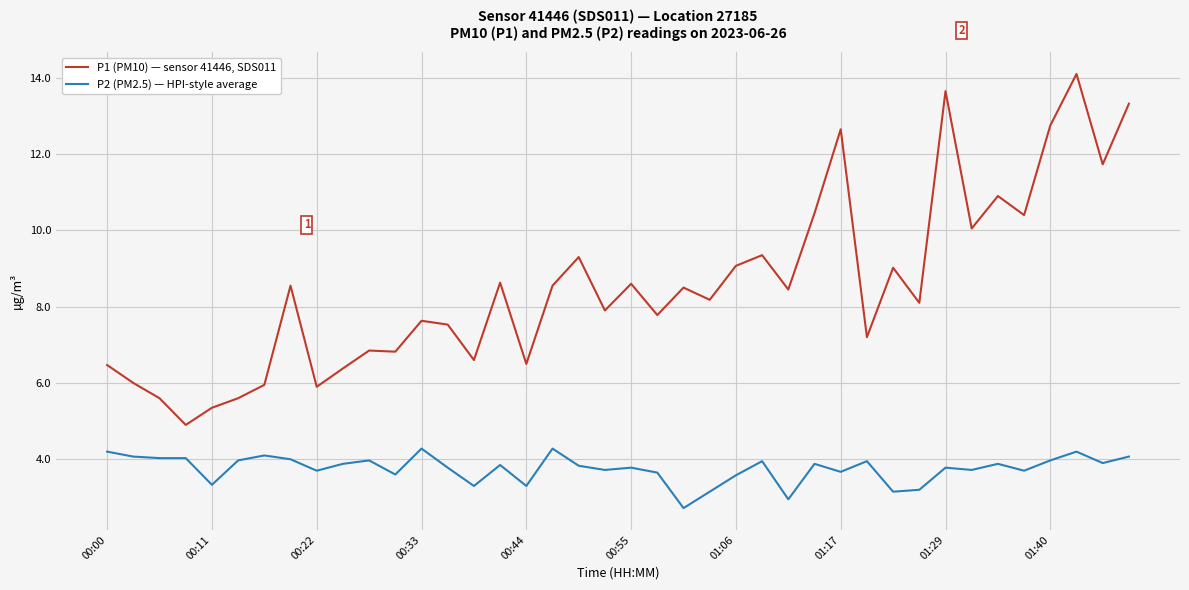

Which series has the largest total across all categories?

P1 (PM10) — sensor 41446, SDS011